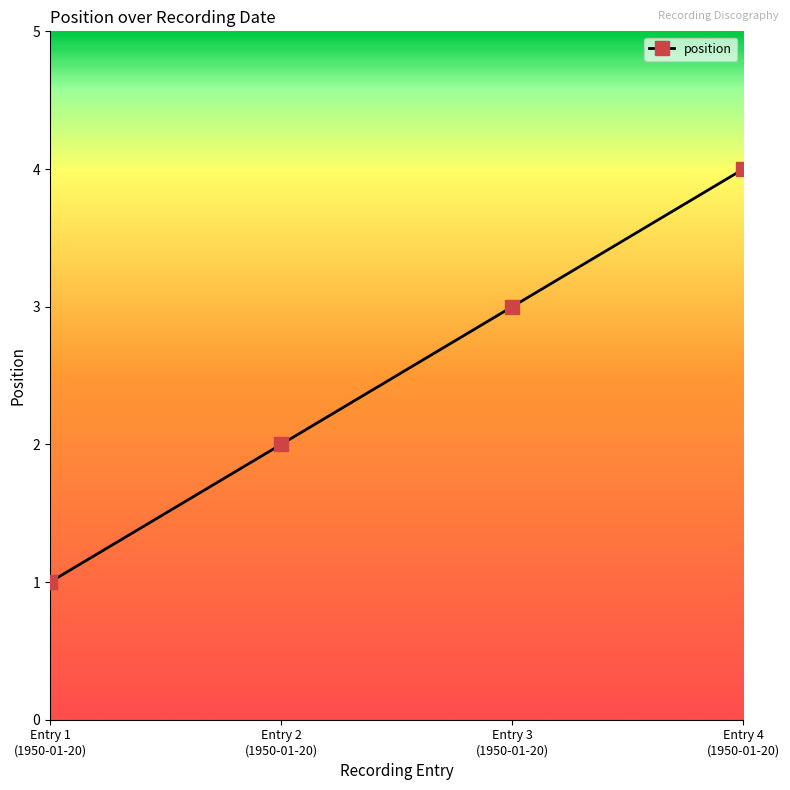

What is the smallest value displayed?

1